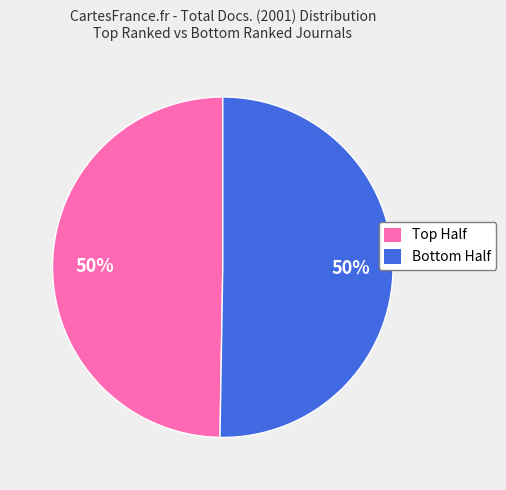

To the nearest percent, what is the average slice percentage?

50%